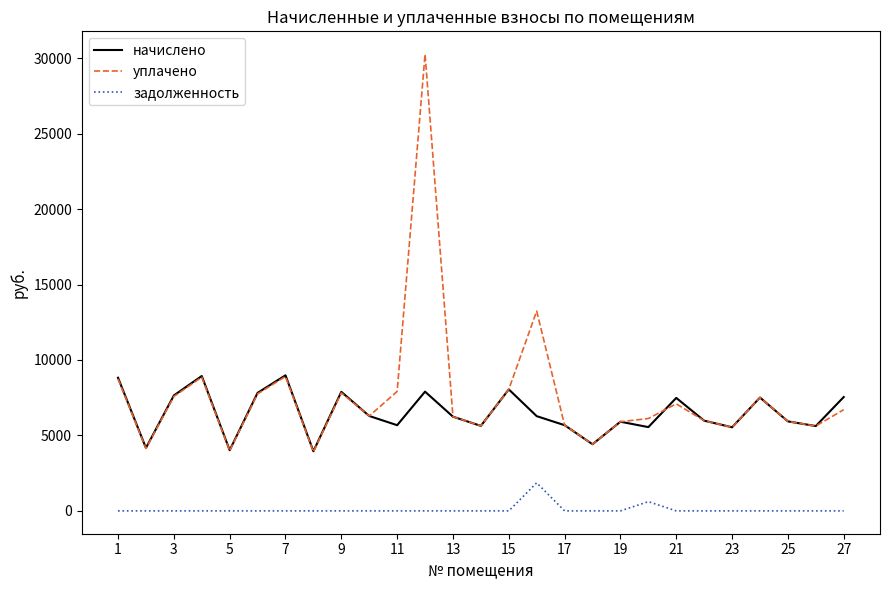

What is the lowest value of the начислено series?

3951.4